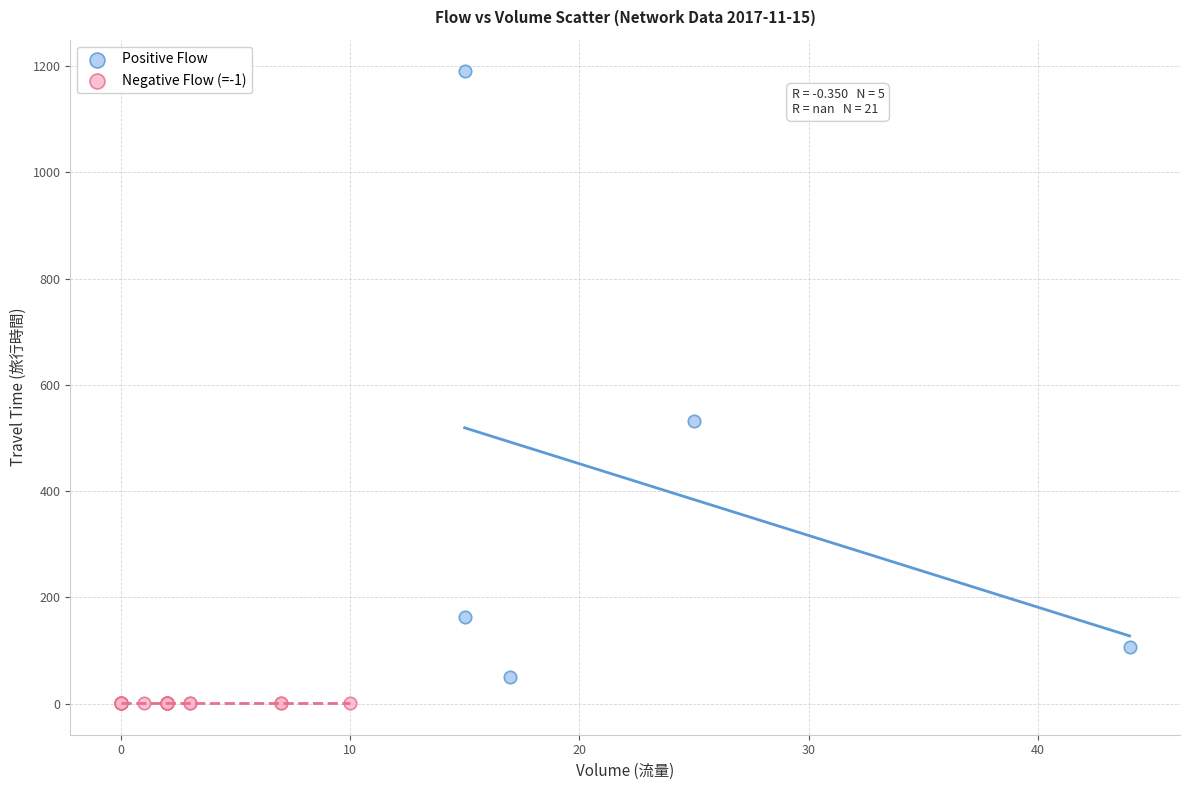

Which series contains the highest Y value?

Positive Flow